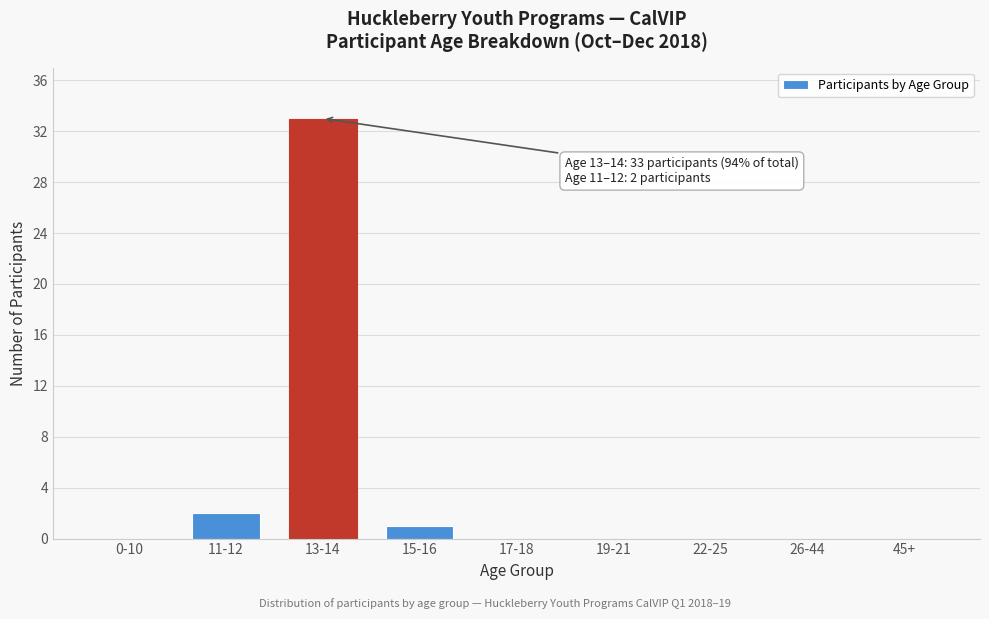

What is the greatest value displayed?

33